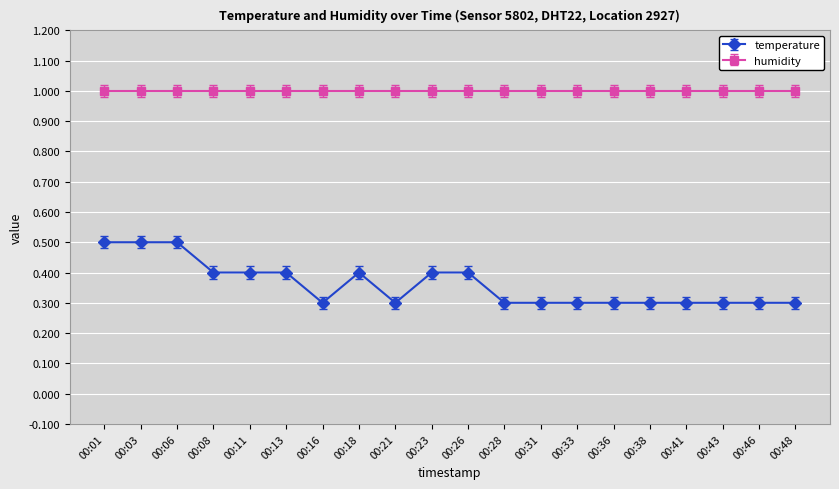

What is the value of the humidity point at the 7th from the left?

1.0